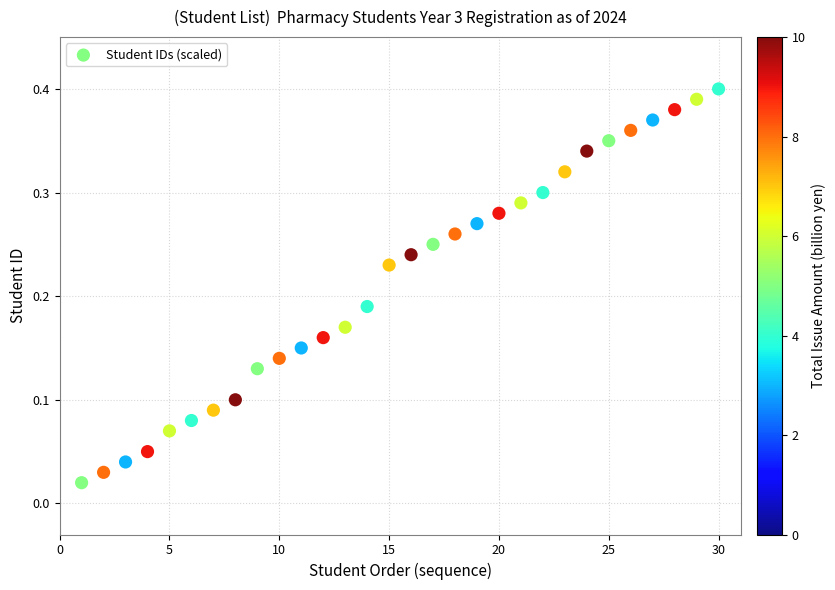

What is the range of X values (max minus min)?

29.0